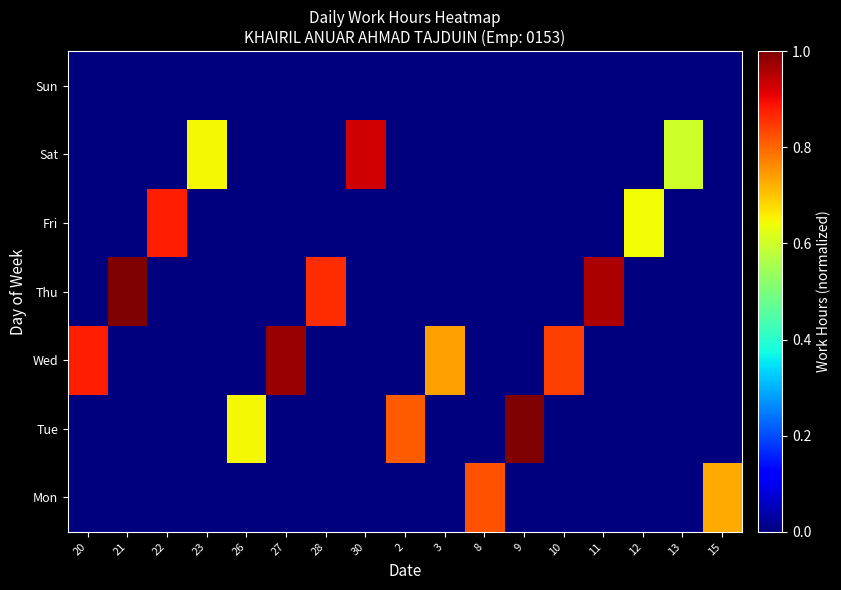

What is the spread (max minus min) of values at 2?

0.8